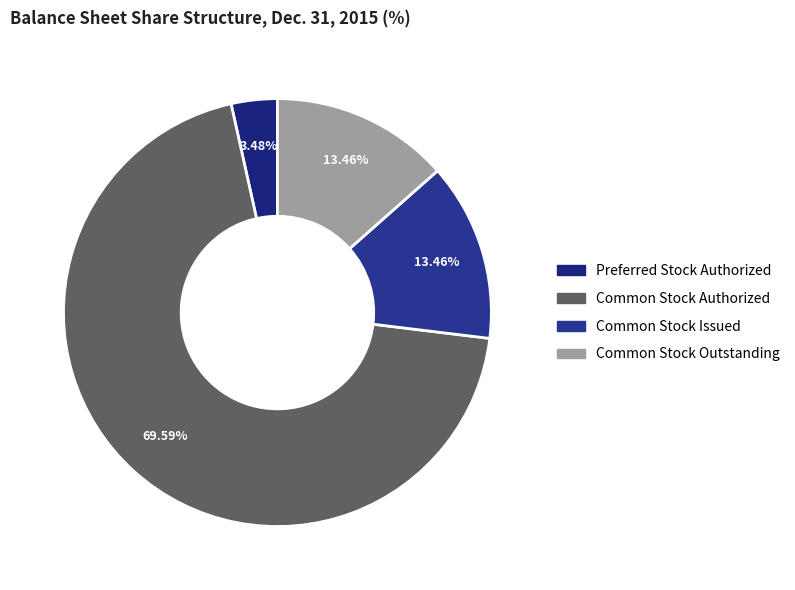

How many segments does this pie chart have?

4